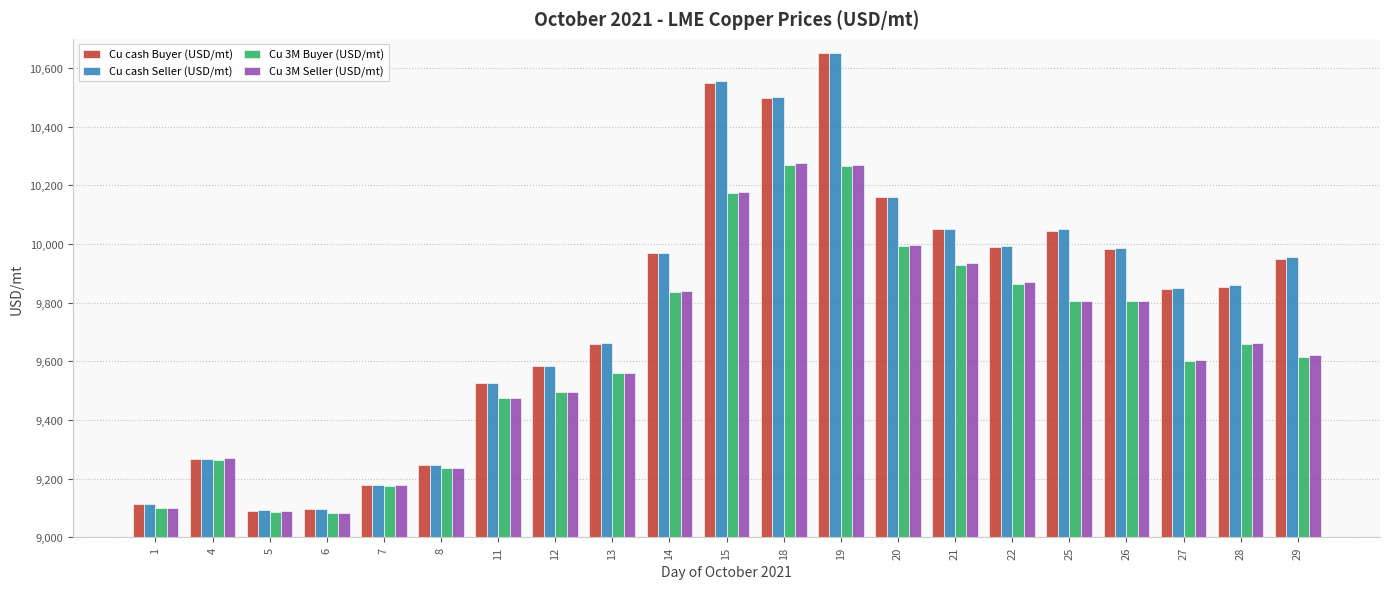

Is it true that Cu cash Seller (USD/mt) equals 17496.1 at 26?

False